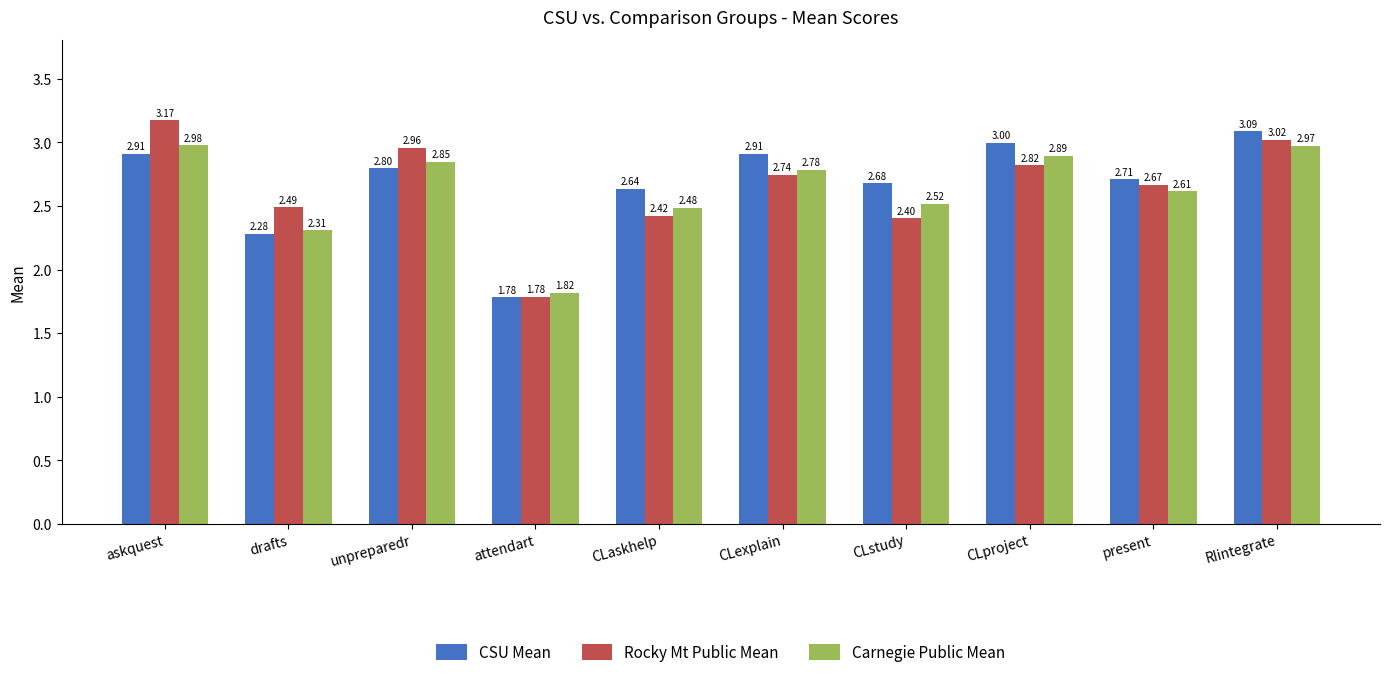

At how many categories does at least one series exceed 2?

9